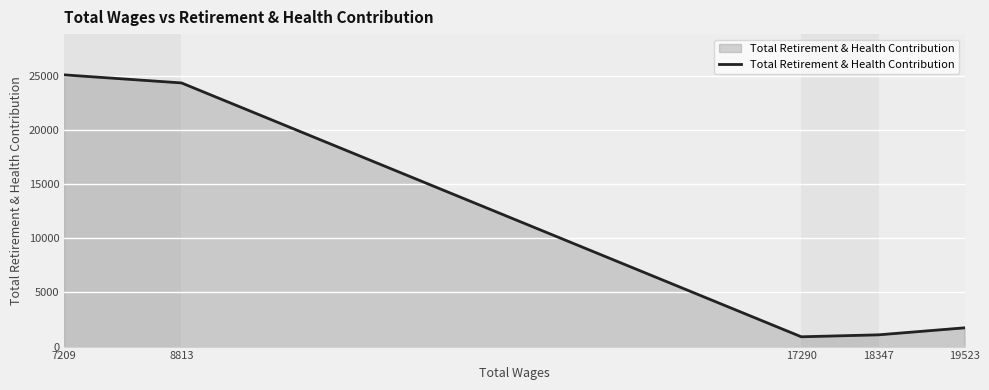

Is it true that the value at 19523 is 2881?

False